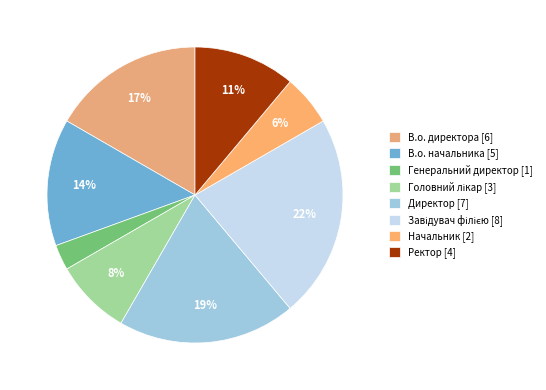

To the nearest percent, what is the difference between the largest and smallest slice percentages?

19%